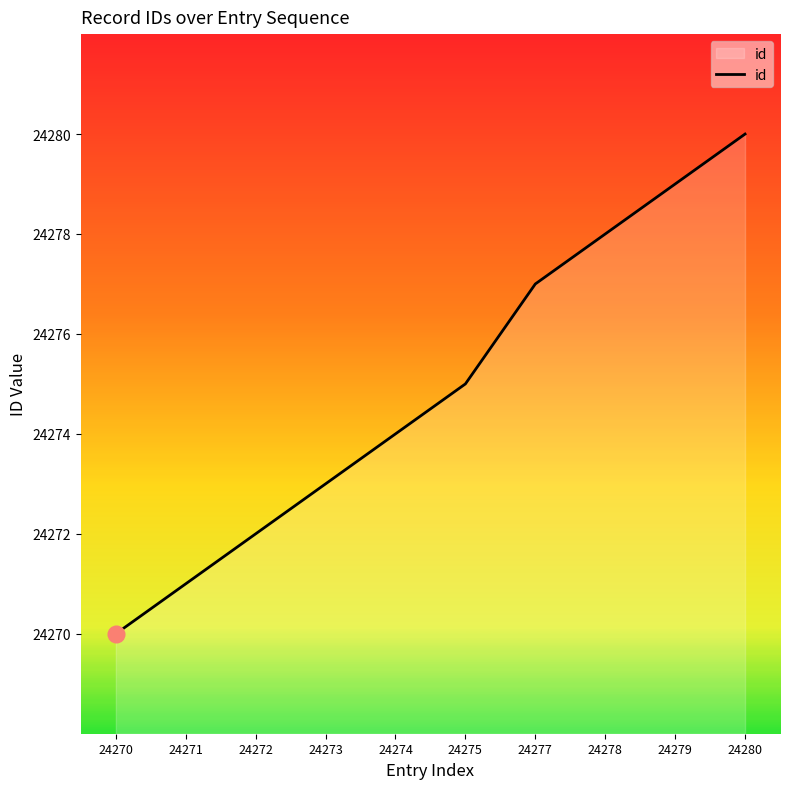

Rank the categories by value from highest to lowest.

24280, 24279, 24278, 24277, 24275, 24274, 24273, 24272, 24271, 24270